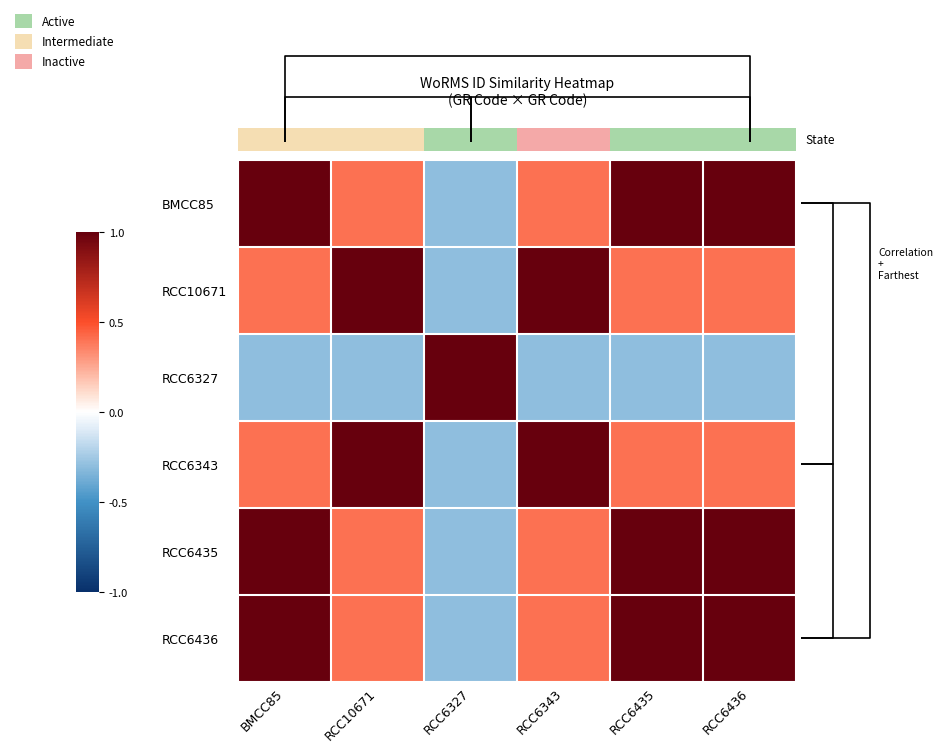

Reading left to right, what are all the values shown in this chart?

BMCC85: BMCC85=1.0	RCC10671=0.4	RCC6327=-0.3	RCC6343=0.4	RCC6435=1.0	RCC6436=1.0
RCC10671: BMCC85=0.4	RCC10671=1.0	RCC6327=-0.3	RCC6343=1.0	RCC6435=0.4	RCC6436=0.4
RCC6327: BMCC85=-0.3	RCC10671=-0.3	RCC6327=1.0	RCC6343=-0.3	RCC6435=-0.3	RCC6436=-0.3
RCC6343: BMCC85=0.4	RCC10671=1.0	RCC6327=-0.3	RCC6343=1.0	RCC6435=0.4	RCC6436=0.4
RCC6435: BMCC85=1.0	RCC10671=0.4	RCC6327=-0.3	RCC6343=0.4	RCC6435=1.0	RCC6436=1.0
RCC6436: BMCC85=1.0	RCC10671=0.4	RCC6327=-0.3	RCC6343=0.4	RCC6435=1.0	RCC6436=1.0